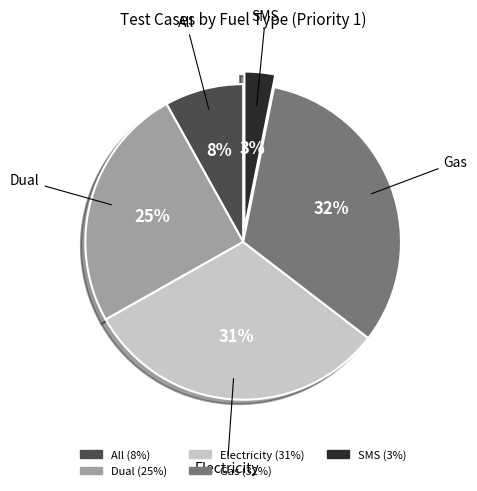

Is the sum of All and Dual greater than half?

No